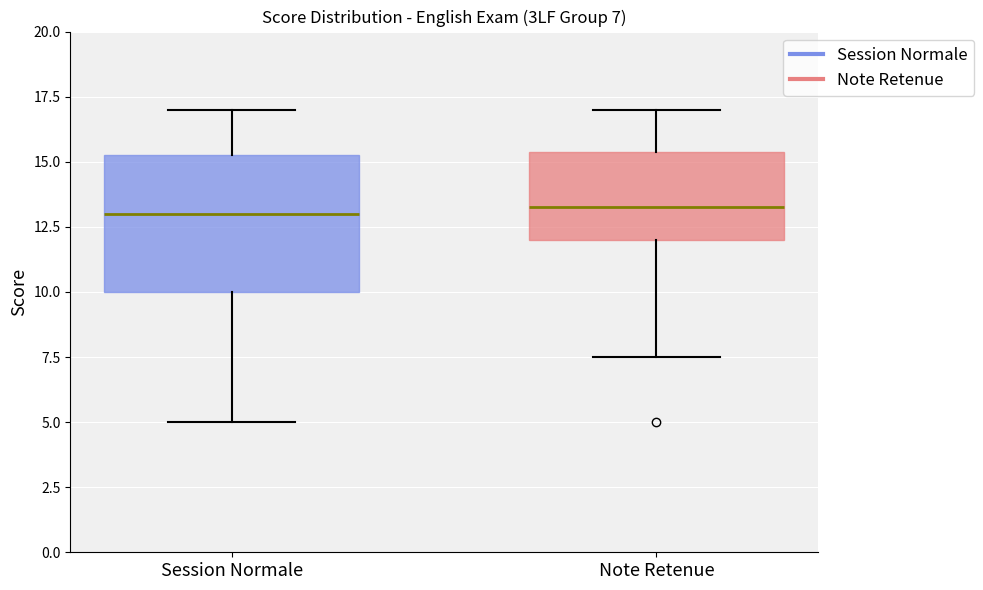

Comparing the boxes themselves (not the whiskers), which one is the tallest?

Session Normale